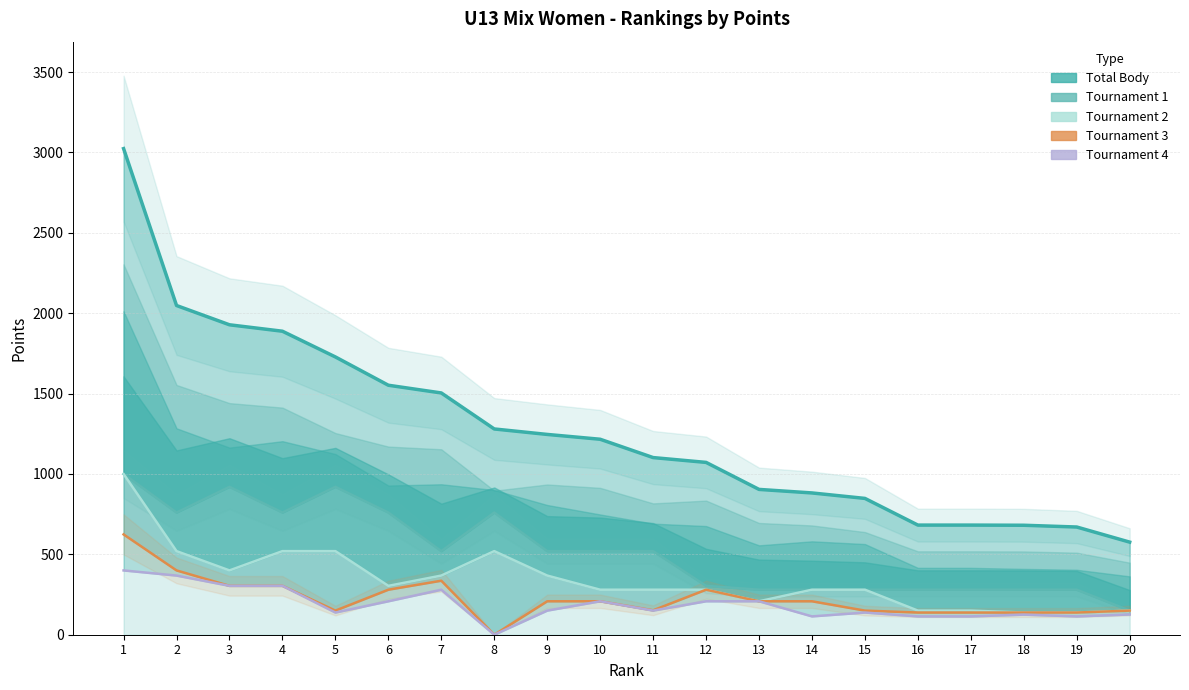

Reading right to left, extract all data points from this chart.

Total Body: 576	670	681	682	682	848	882	904	1072	1102	1216	1246	1280	1504	1552	1728	1888	1928	2048	3024
Tournament 1: 150	280	280	280	280	280	280	280	304	520	520	520	760	520	760	920	760	920	760	1000
Tournament 2: 150	138	138	150	150	280	280	208	280	280	280	368	520	368	304	520	520	400	520	1000
Tournament 3: 150	138	138	138	138	150	208	208	280	152	208	208	0	336	280	150	304	304	400	624
Tournament 4: 126	114	125	114	114	138	114	208	208	150	208	150	0	280	208	138	304	304	368	400